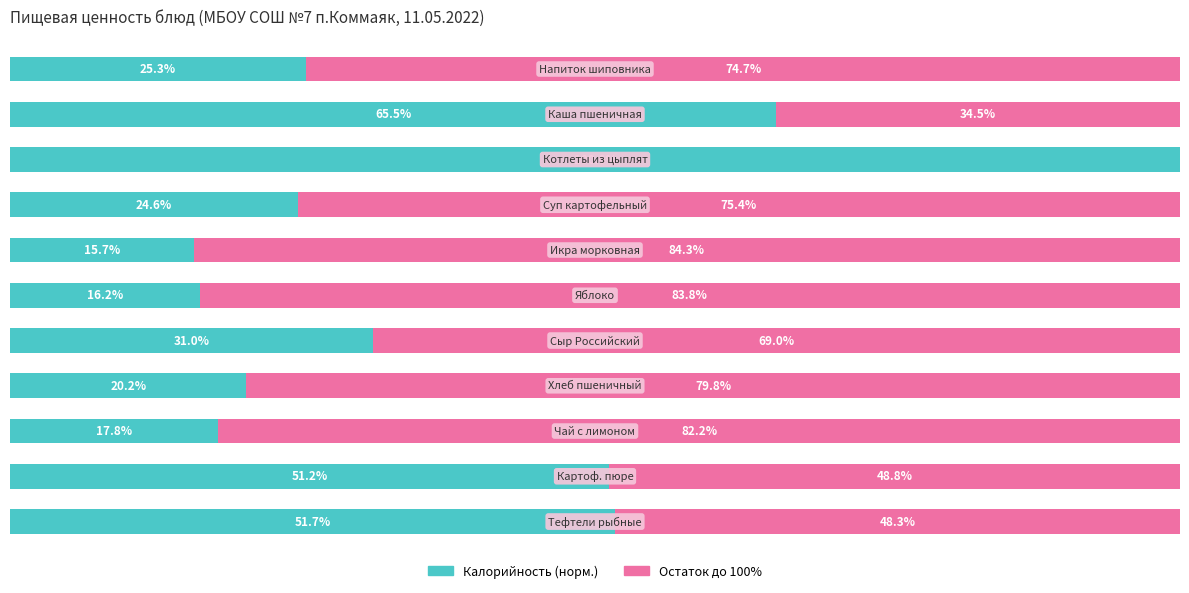

What are all the series names shown in the legend?

Калорийность (норм.), Остаток до 100%